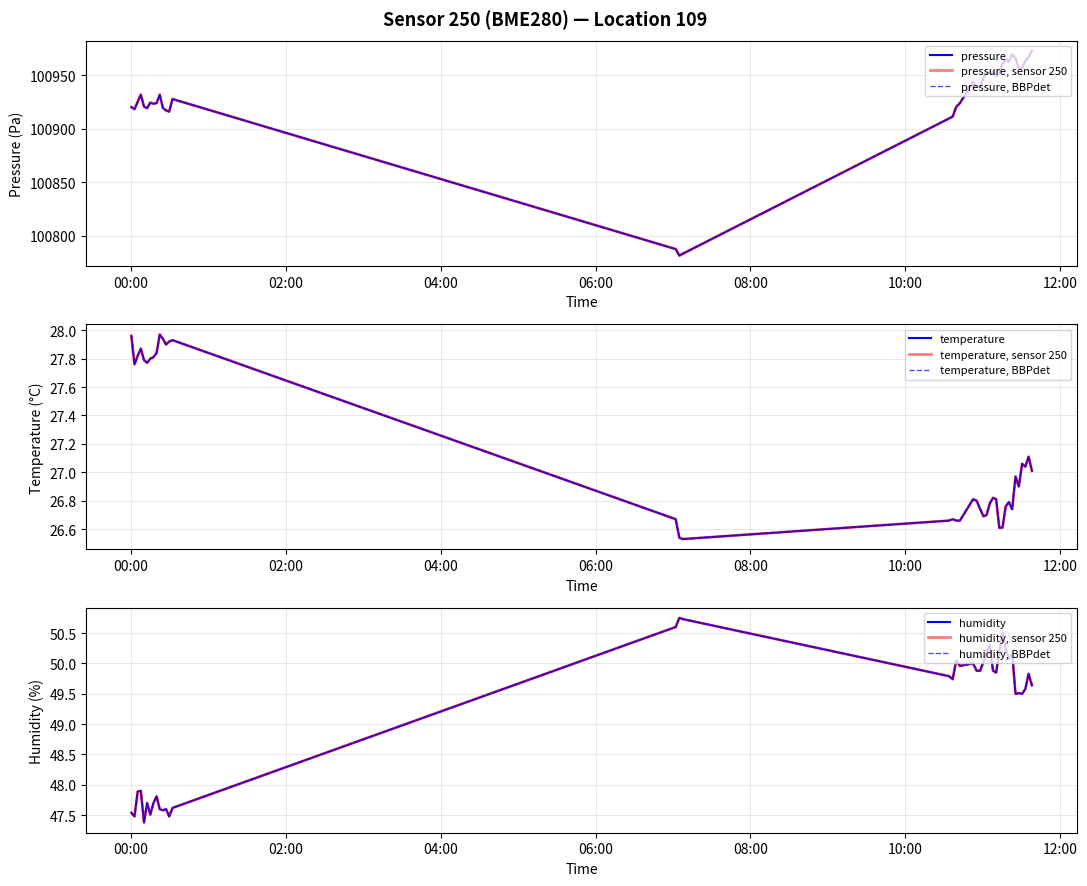

True or false: pressure and temperature intersect in this chart.

False